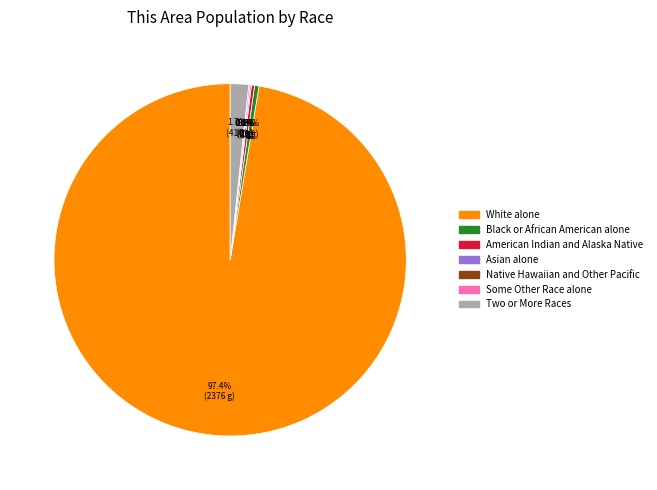

What is the smallest slice in the pie chart?

Native Hawaiian and Other Pacific